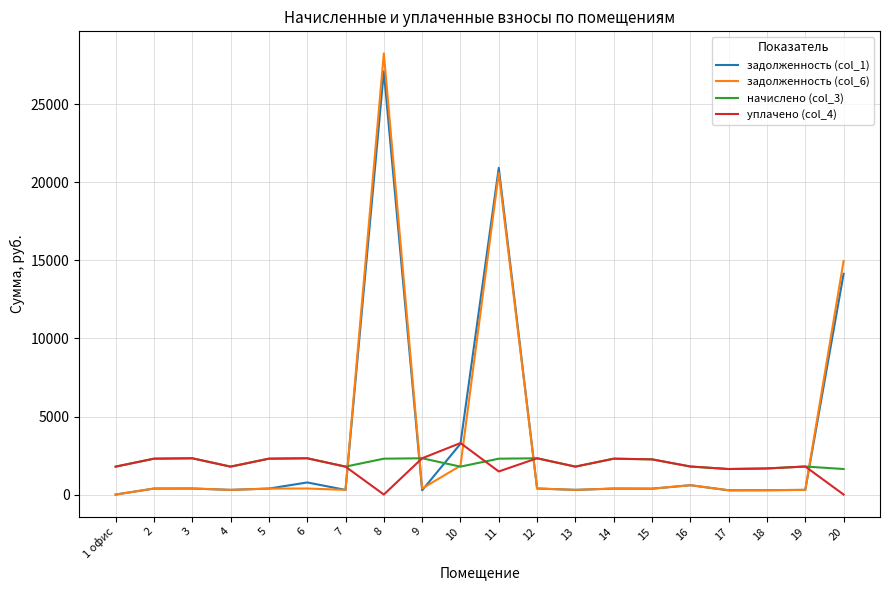

At how many categories does at least one series exceed 20794?

2